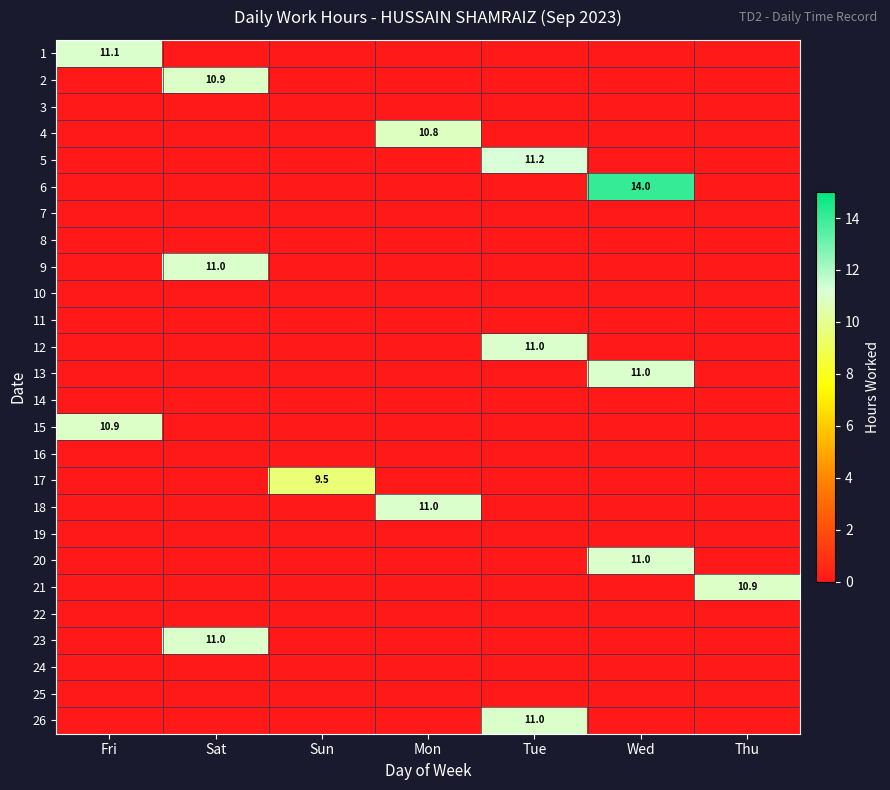

Between Tue and Thu, which series saw the biggest shift?

5